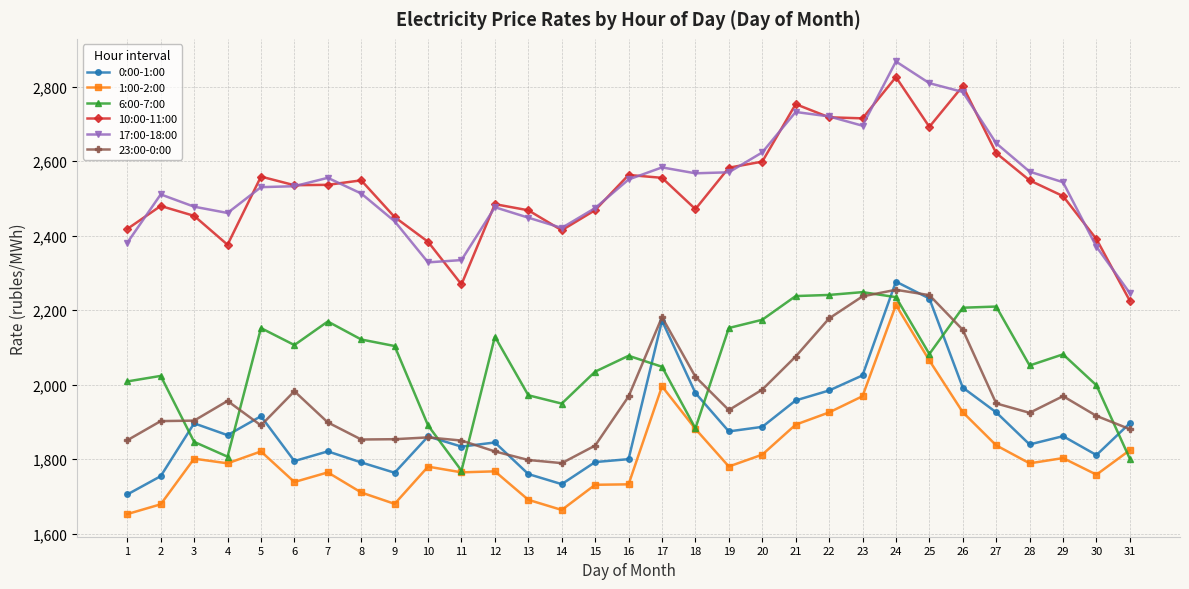

Where is the first local maximum for 17:00-18:00?

2